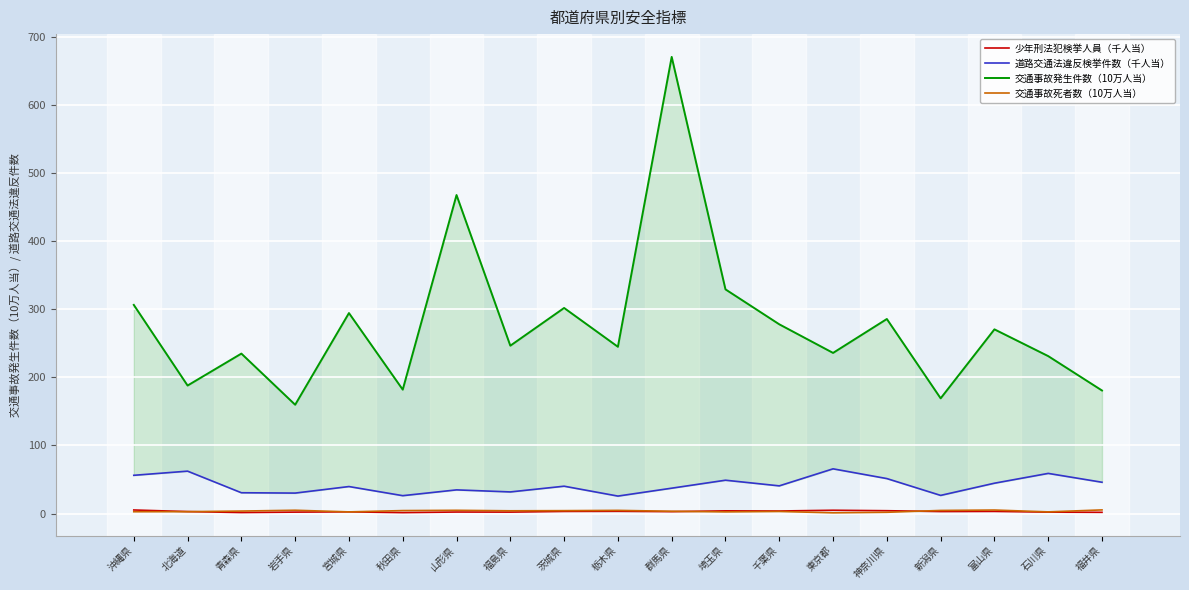

Reading left to right, extract all data points from this chart.

少年刑法犯検挙人員（千人当）: 沖縄県=5.2	北海道=2.8	青森県=1.4	岩手県=2.0	宮城県=2.5	秋田県=1.3	山形県=2.2	福島県=2.1	茨城県=3.0	栃木県=3.2	群馬県=2.7	埼玉県=3.9	千葉県=3.7	東京都=4.8	神奈川県=4.1	新潟県=2.9	富山県=3.1	石川県=2.0	福井県=1.7
道路交通法違反検挙件数（千人当）: 沖縄県=56.1	北海道=62.2	青森県=30.5	岩手県=30.0	宮城県=39.6	秋田県=26.2	山形県=34.7	福島県=31.7	茨城県=40.1	栃木県=25.6	群馬県=37.2	埼玉県=48.9	千葉県=40.6	東京都=65.6	神奈川県=51.3	新潟県=26.6	富山県=44.5	石川県=58.9	福井県=45.9
交通事故発生件数（10万人当）: 沖縄県=306.3	北海道=187.9	青森県=234.8	岩手県=159.7	宮城県=294.3	秋田県=181.9	山形県=467.6	福島県=246.4	茨城県=301.8	栃木県=244.8	群馬県=670.4	埼玉県=329.1	千葉県=277.8	東京都=235.8	神奈川県=285.6	新潟県=169.1	富山県=270.4	石川県=231.1	福井県=180.6
交通事故死者数（10万人当）: 沖縄県=2.6	北海道=2.7	青森県=3.6	岩手県=4.8	宮城県=2.4	秋田県=4.3	山形県=4.7	福島県=4.0	茨城県=4.2	栃木県=4.6	群馬県=3.3	埼玉県=2.4	千葉県=3.0	東京都=1.0	神奈川県=1.8	新潟県=4.5	富山県=5.1	石川県=2.4	福井県=5.3